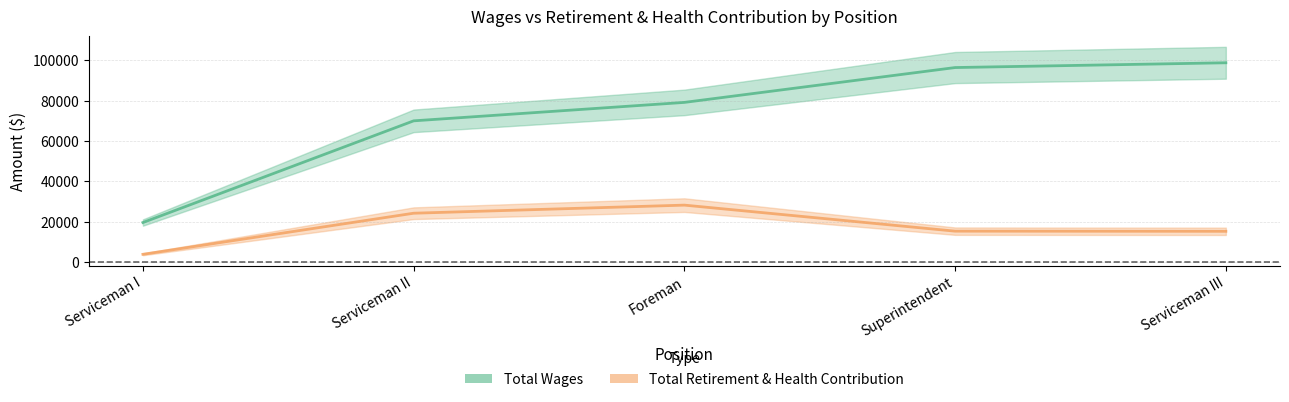

List the series in order of their peak value, highest first.

Total Wages, Total Retirement & Health Contribution